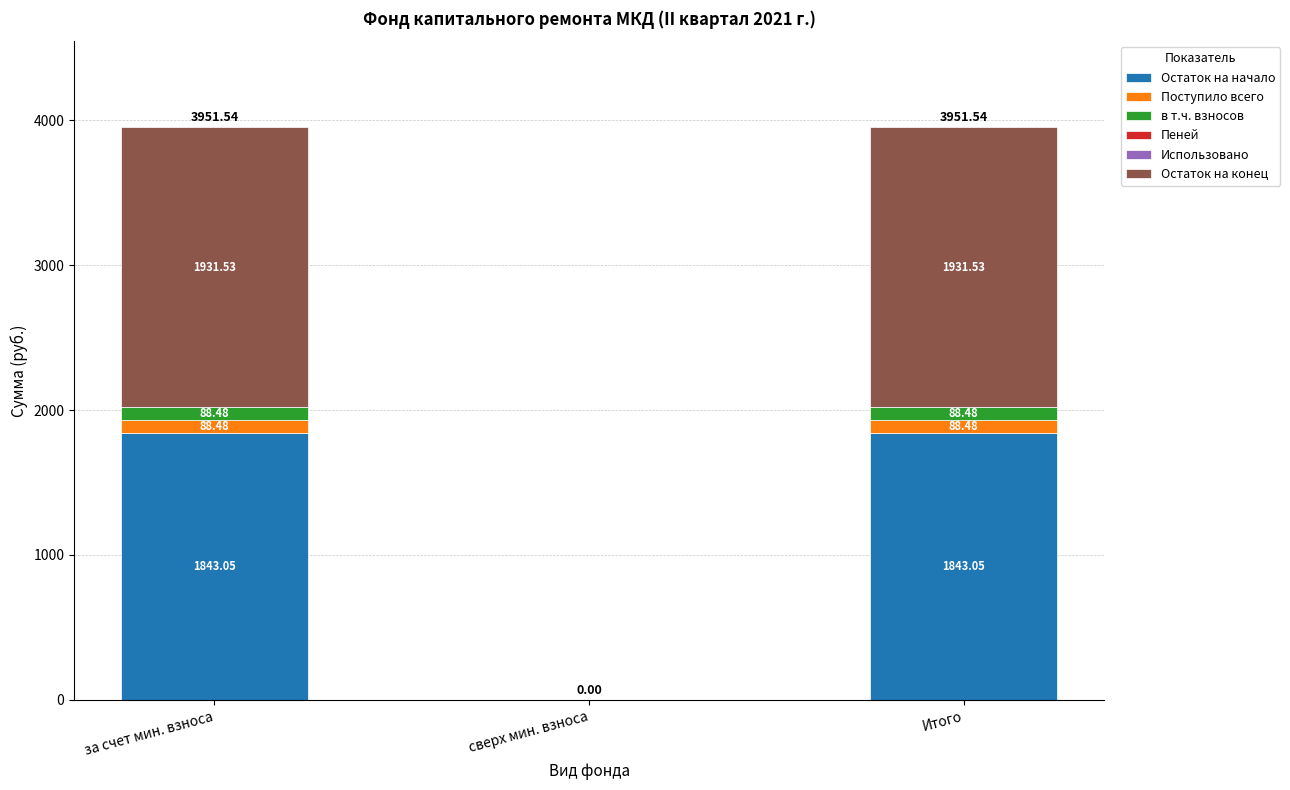

What is the total value across all series at Итого?

3951.5